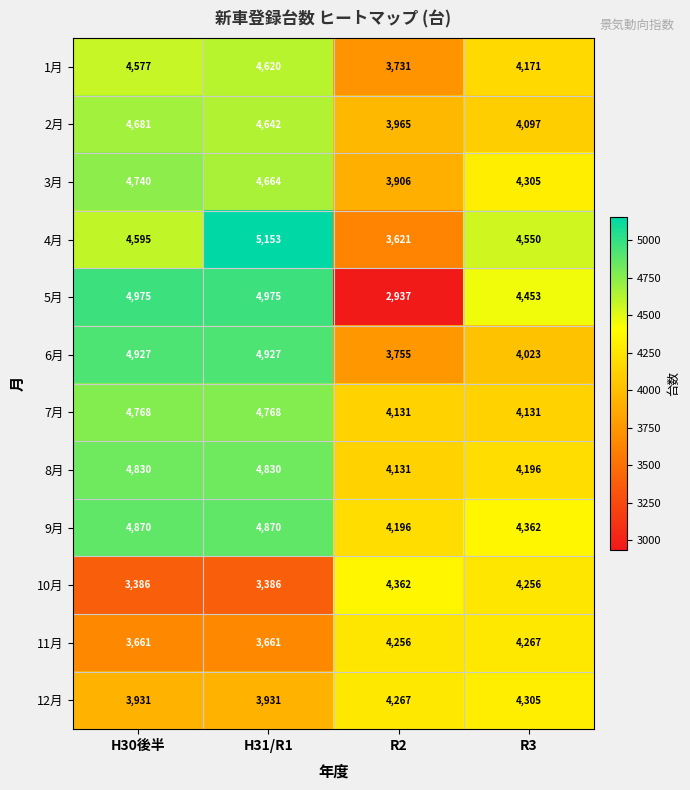

At which category does the chart reach its peak across all series?

H31/R1